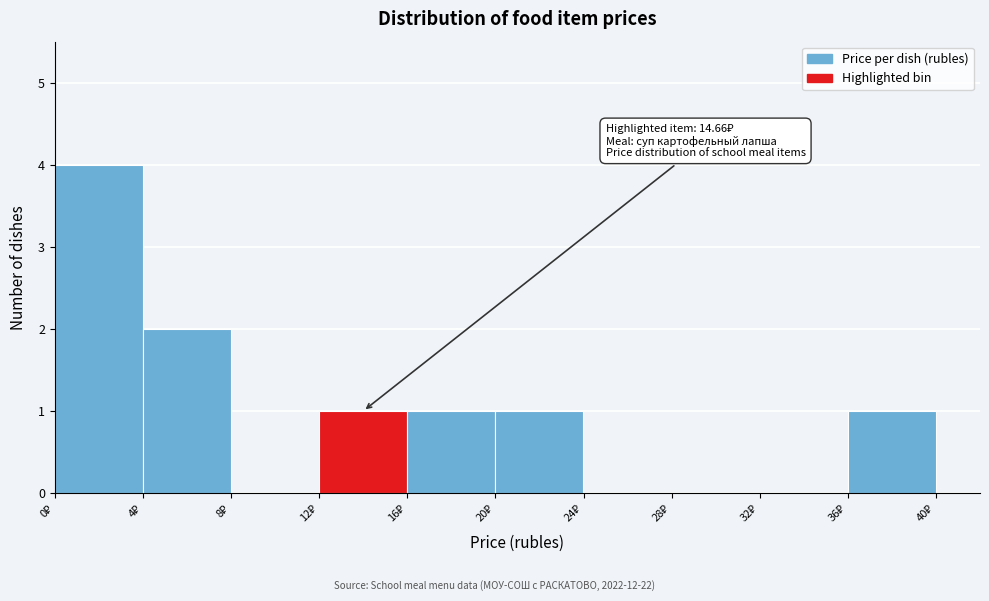

Which range on the x-axis has the tallest bar?

0 to 4